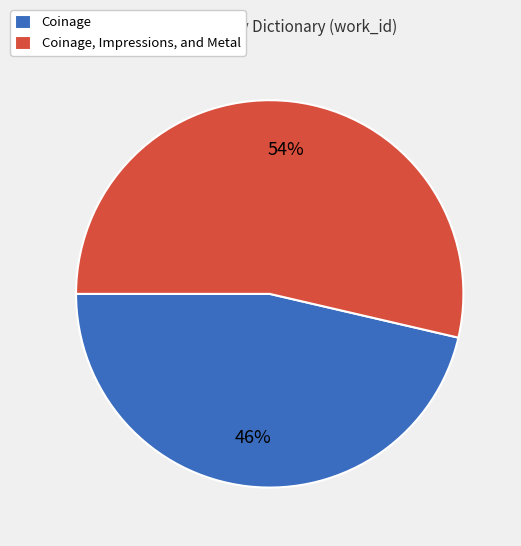

Is there a majority slice in this chart?

Yes